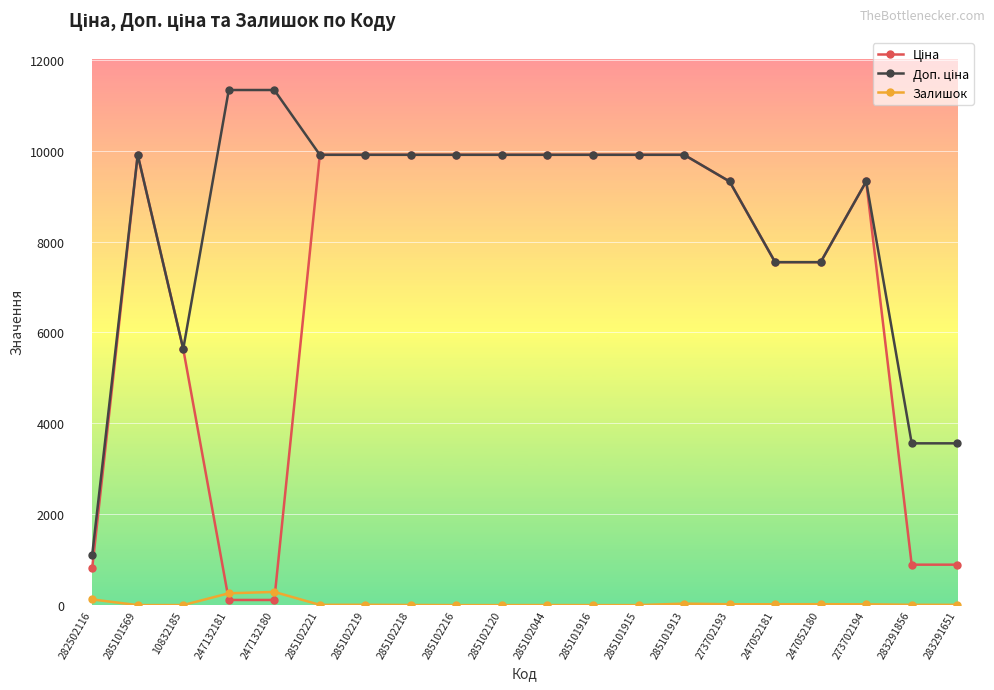

Count the number of data series in this chart.

3